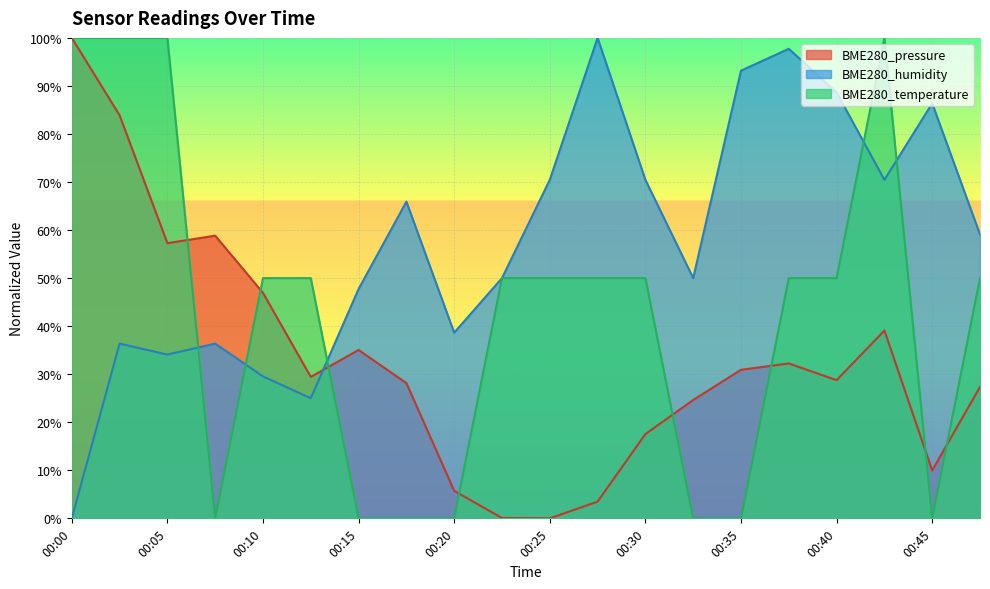

Rank the series by their maximum value, from highest to lowest.

BME280_pressure, BME280_humidity, BME280_temperature